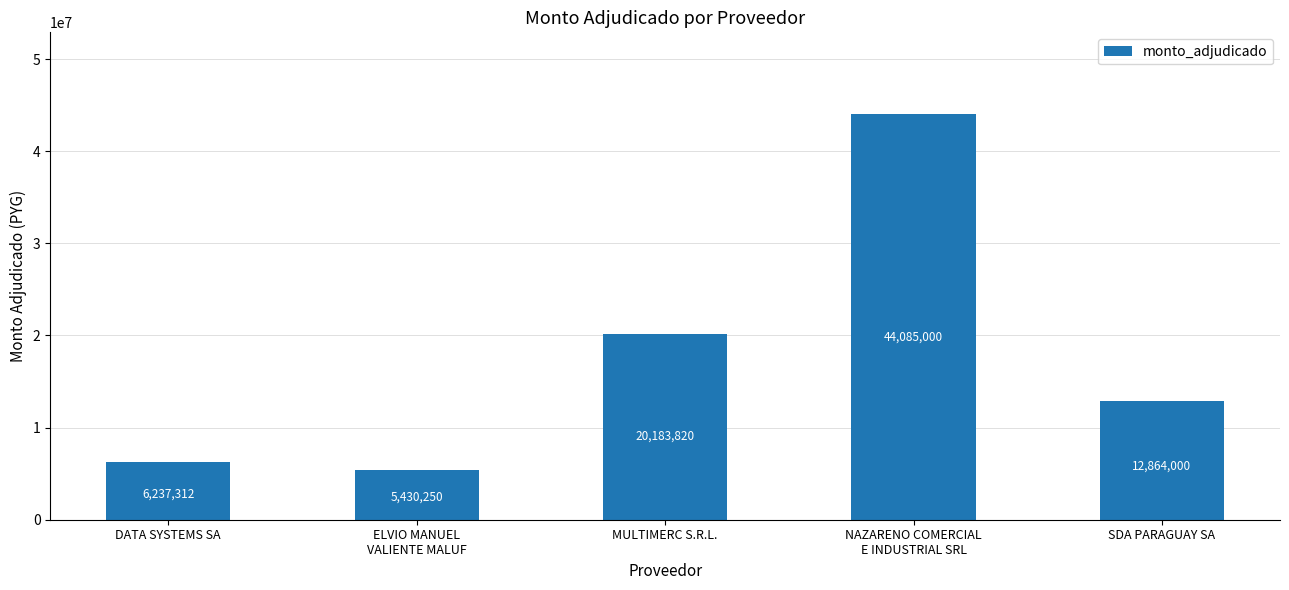

What is the difference between the maximum and second lowest values?

37847688